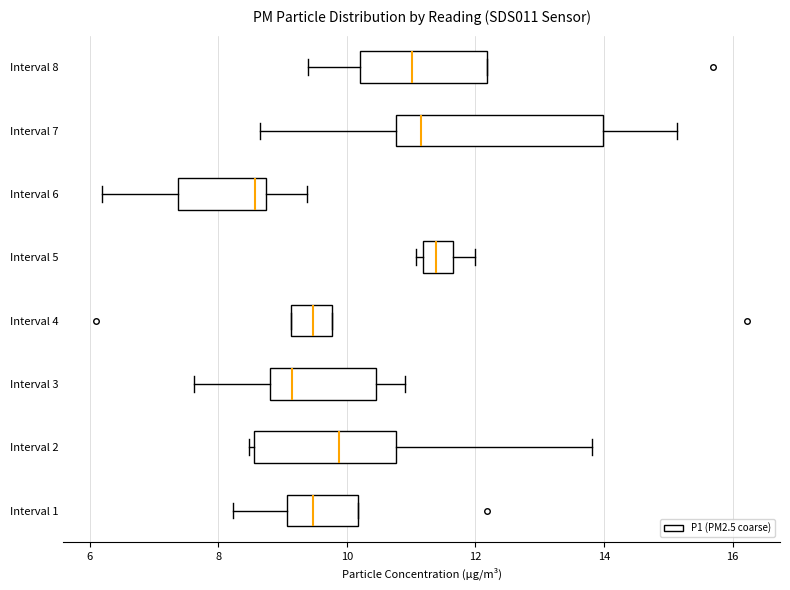

Reading bottom to top, transcribe this box plot: for each box, give where its median line is, the range the box spans, and where its two whiskers end, as read against the x-axis. The values are not printed on the chart, so give them approximately, as read against the axis.

Interval 1: median 9.4, box 9.0 to 10.2, whiskers 8.2 to 10.2
Interval 2: median 9.8, box 8.6 to 10.8, whiskers 8.4 to 13.8
Interval 3: median 9.2, box 8.8 to 10.4, whiskers 7.6 to 11.0
Interval 4: median 9.4, box 9.2 to 9.8, whiskers 9.2 to 9.8
Interval 5: median 11.4, box 11.2 to 11.6, whiskers 11.0 to 12.0
Interval 6: median 8.6, box 7.4 to 8.8, whiskers 6.2 to 9.4
Interval 7: median 11.2, box 10.8 to 14.0, whiskers 8.6 to 15.2
Interval 8: median 11.0, box 10.2 to 12.2, whiskers 9.4 to 12.2